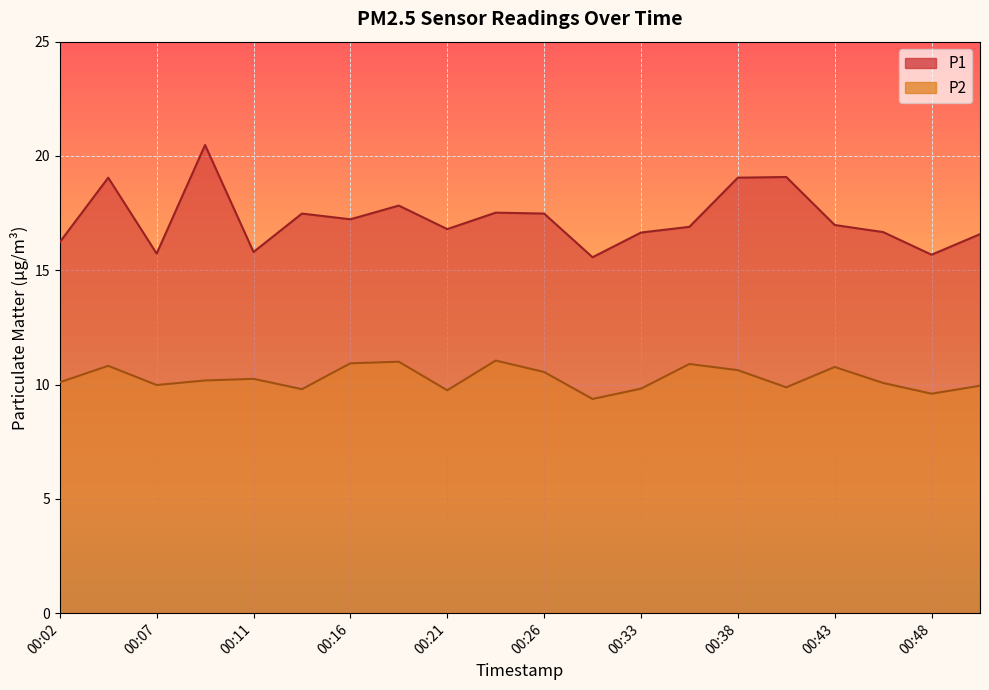

How many distinct data groups are displayed?

2